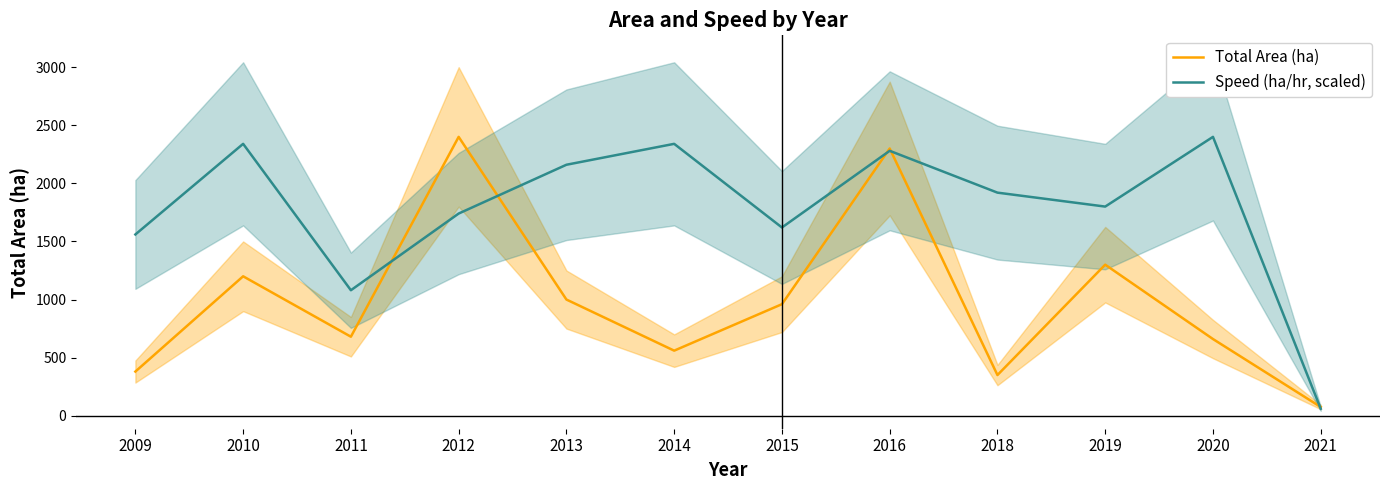

At which label does Total Area (ha) reach its minimum?

2021